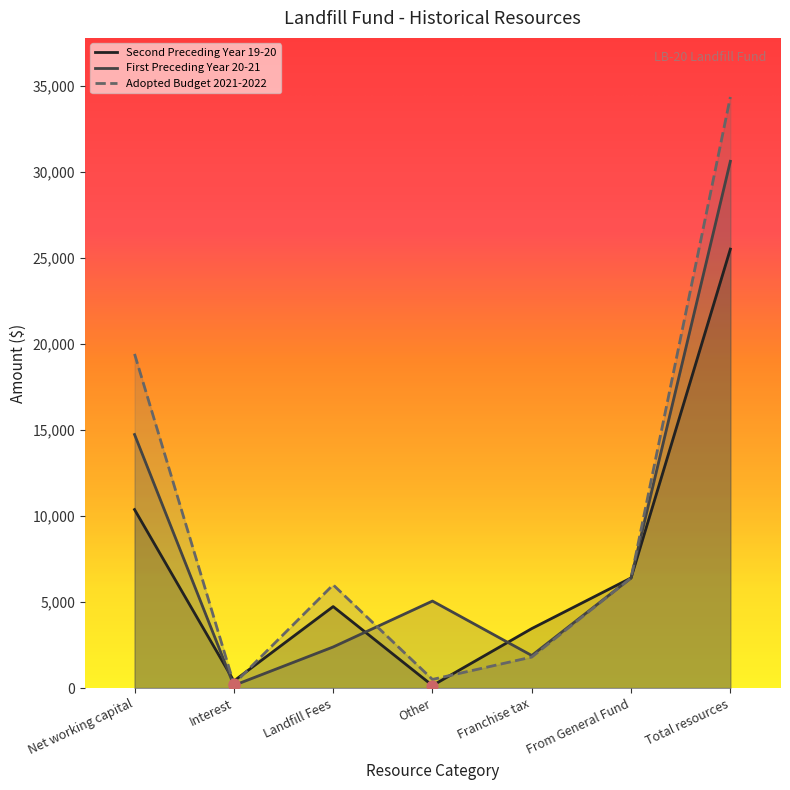

What is the total value across all series at Total resources?

90509